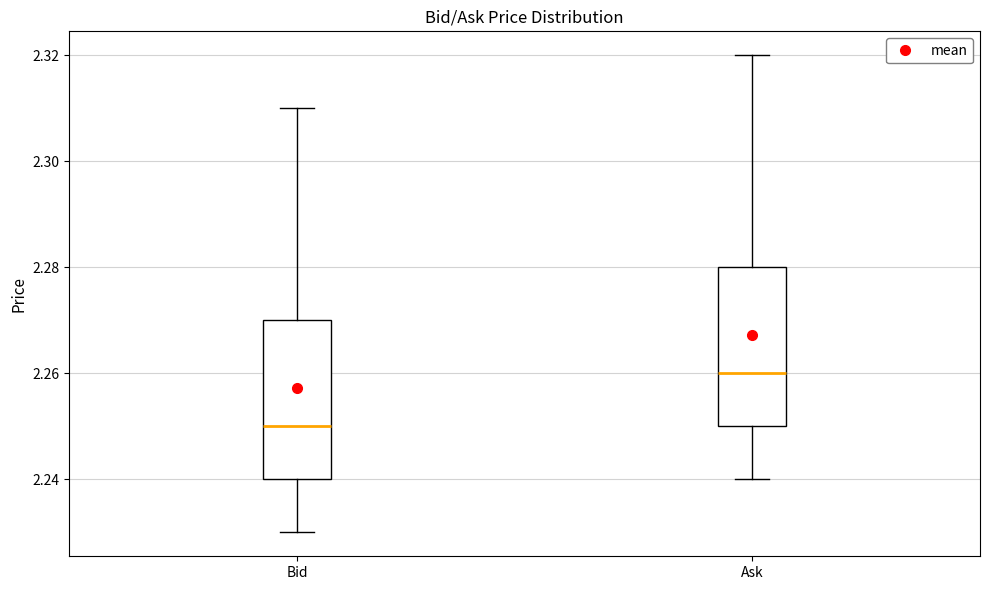

Reading left to right, transcribe this box plot: for each box, give where its median line is, the range the box spans, and where its two whiskers end, as read against the y-axis. The values are not printed on the chart, so give them approximately, as read against the axis.

Bid: median 2.25, box 2.24 to 2.27, whiskers 2.23 to 2.31
Ask: median 2.26, box 2.25 to 2.28, whiskers 2.24 to 2.32